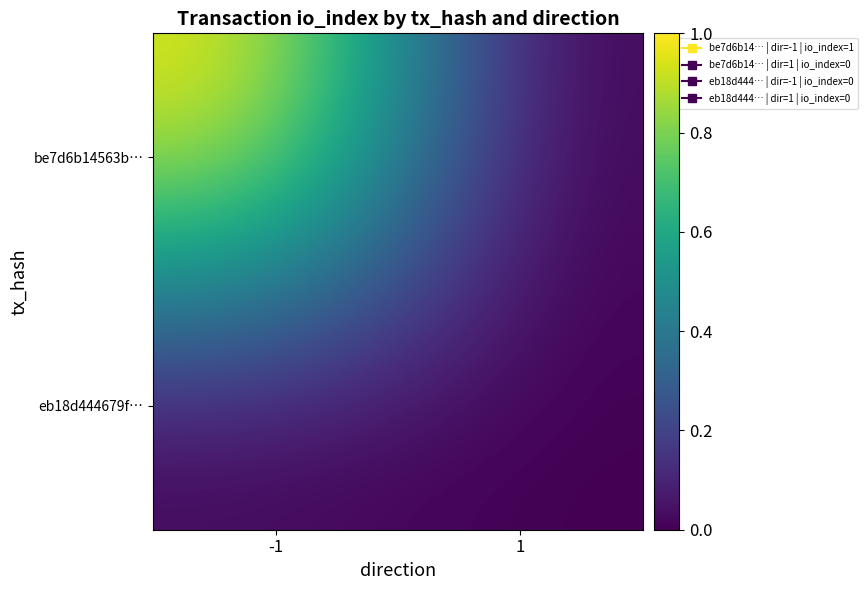

At which category is the sum across all series the highest?

-1